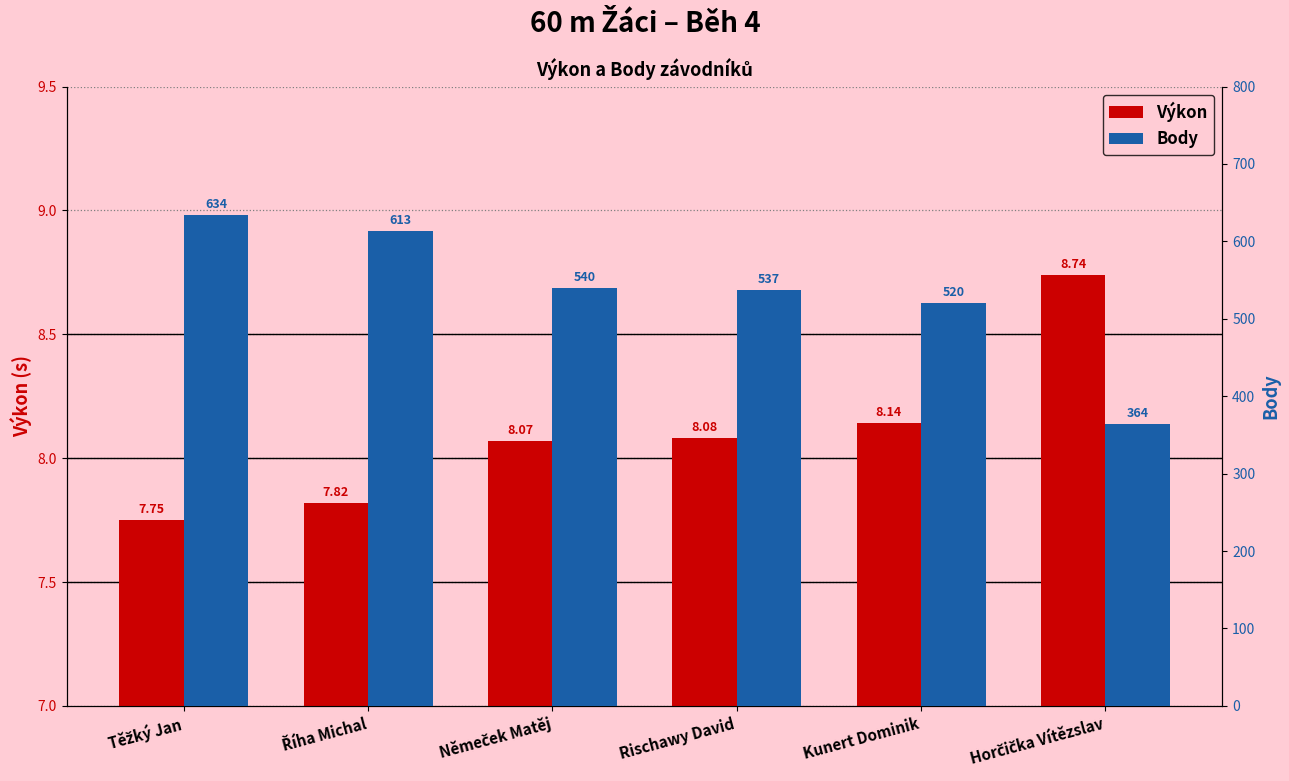

At Němeček Matěj, list the series in order from smallest to largest.

Výkon, Body